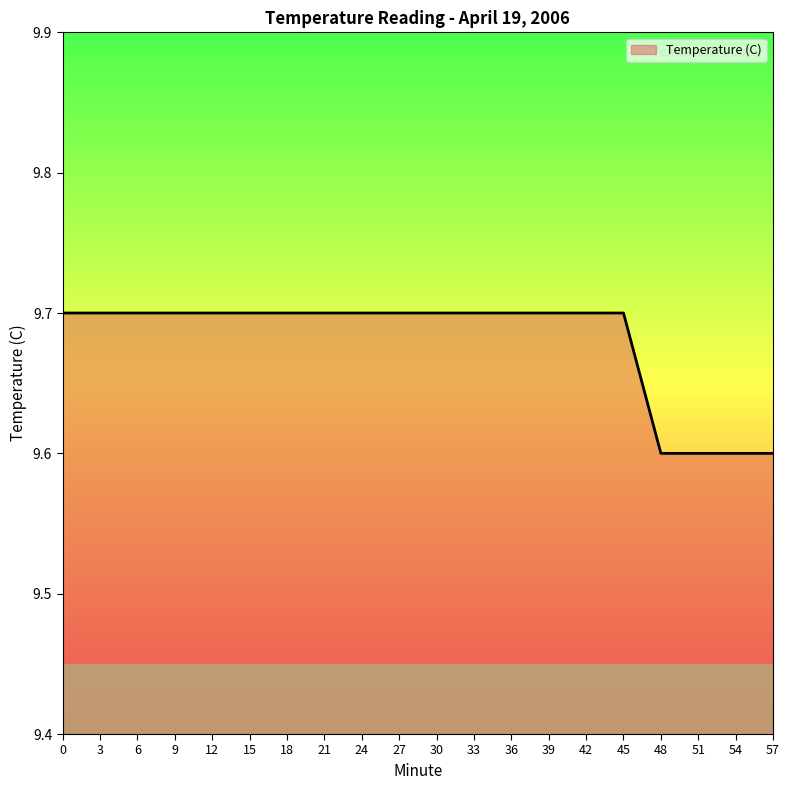

True or false: the data shows 9.7 at 6.

True